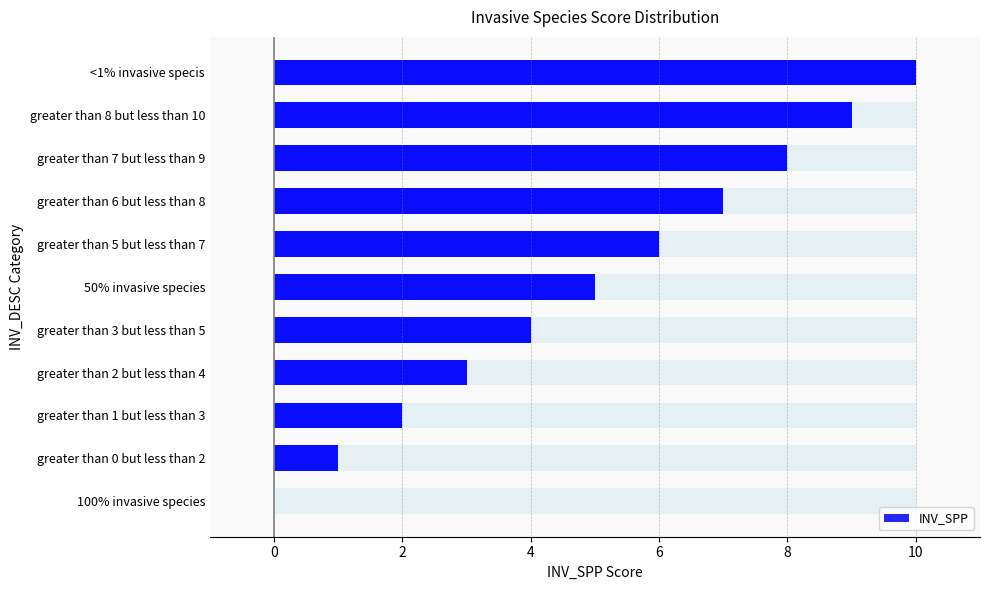

What is the ratio of the value at greater than 2 but less than 4 to the value at greater than 3 but less than 5?

0.8